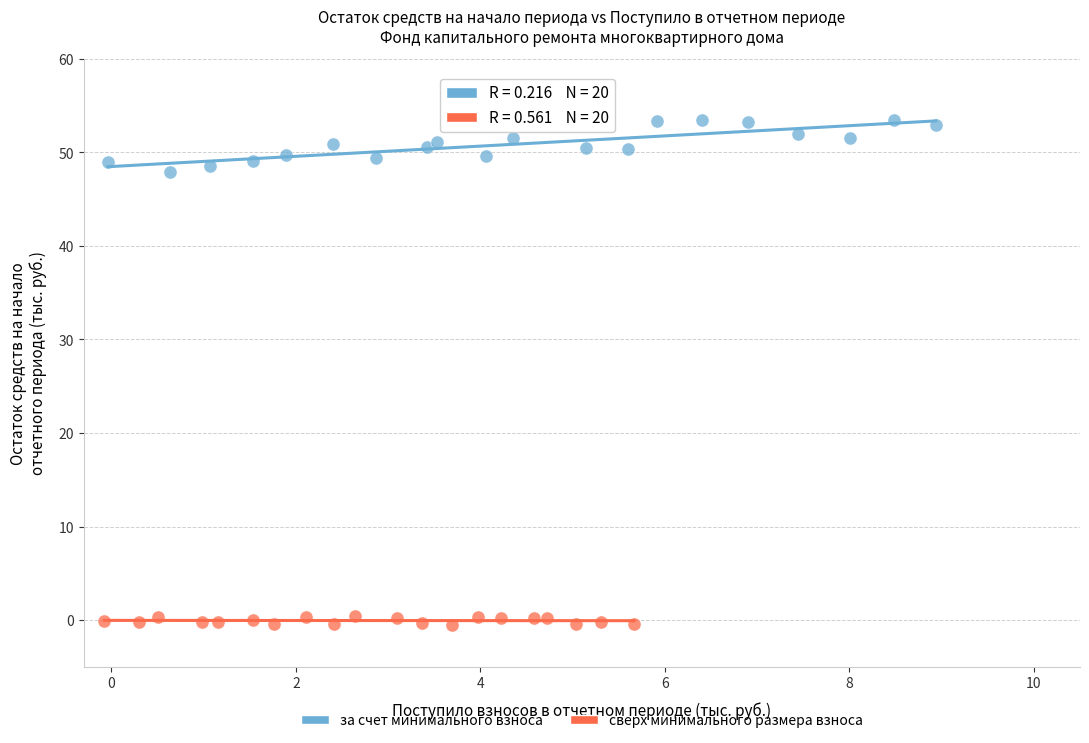

Which series contains the lowest Y value?

сверх минимального размера взноса